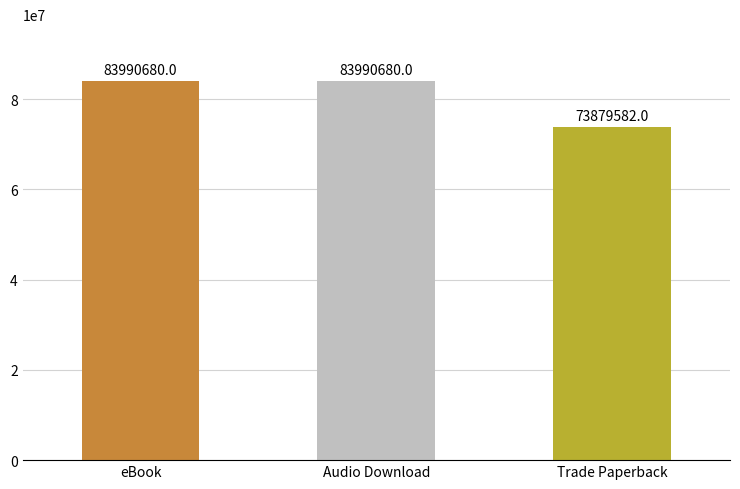

The chart shows a value of 105660680 at Trade Paperback. True or false?

False